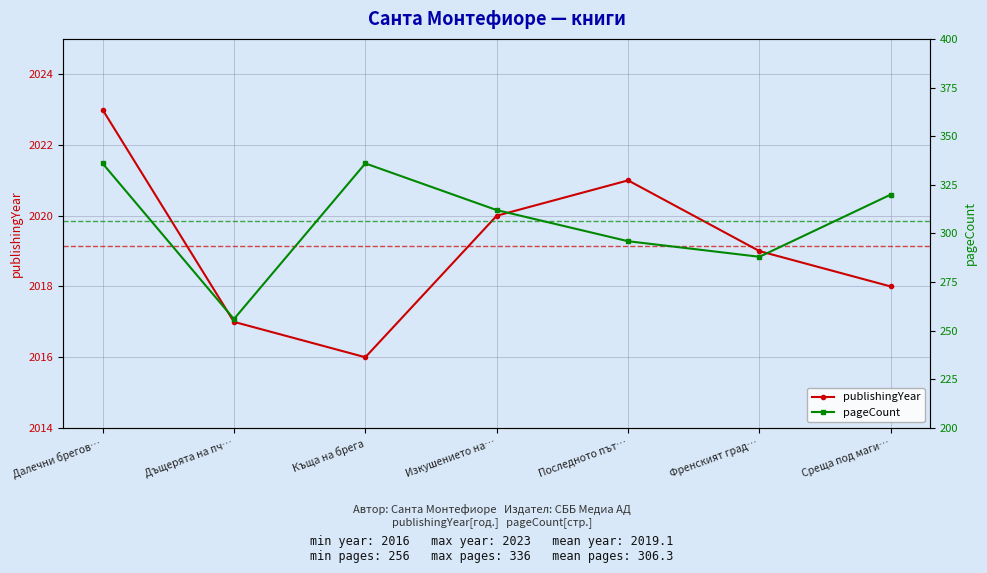

Where is the first local minimum for publishingYear?

Къща на брега